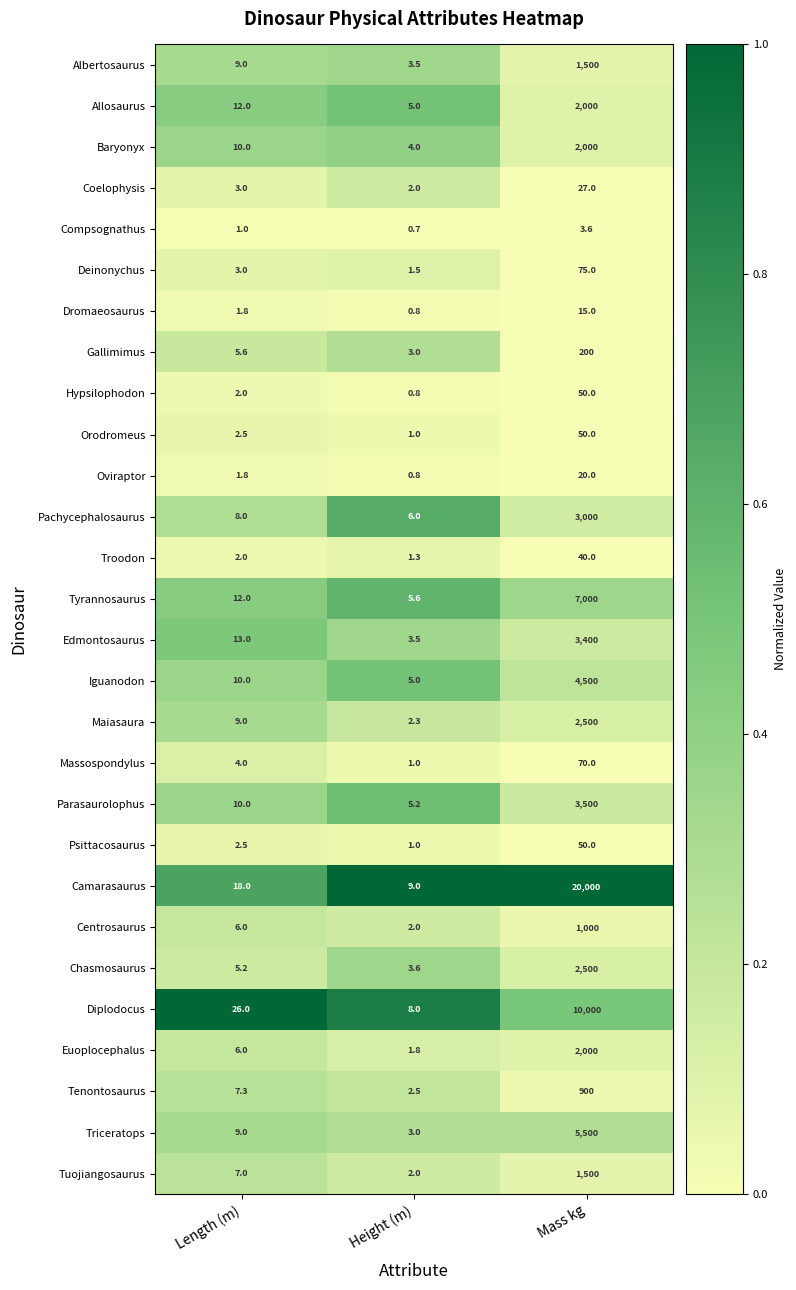

Which category has the highest value across all series?

Mass kg